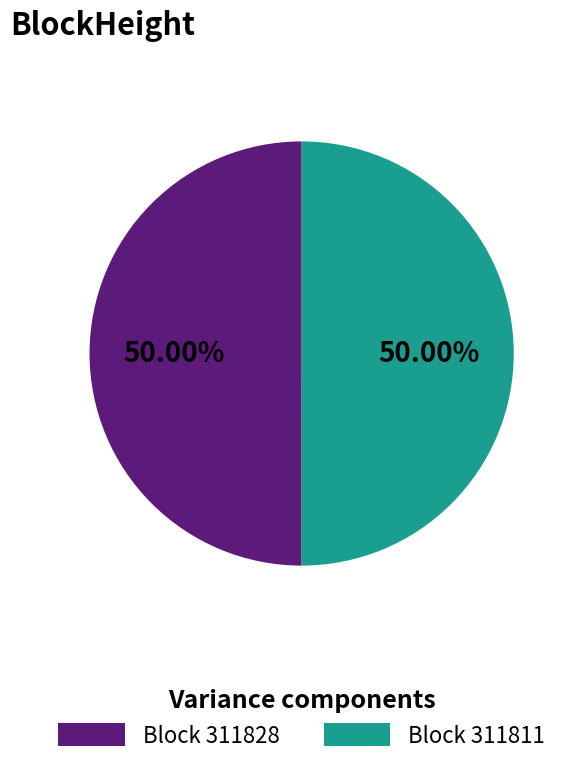

Is the sum of Block 311811 and Block 311828 greater than half?

Yes